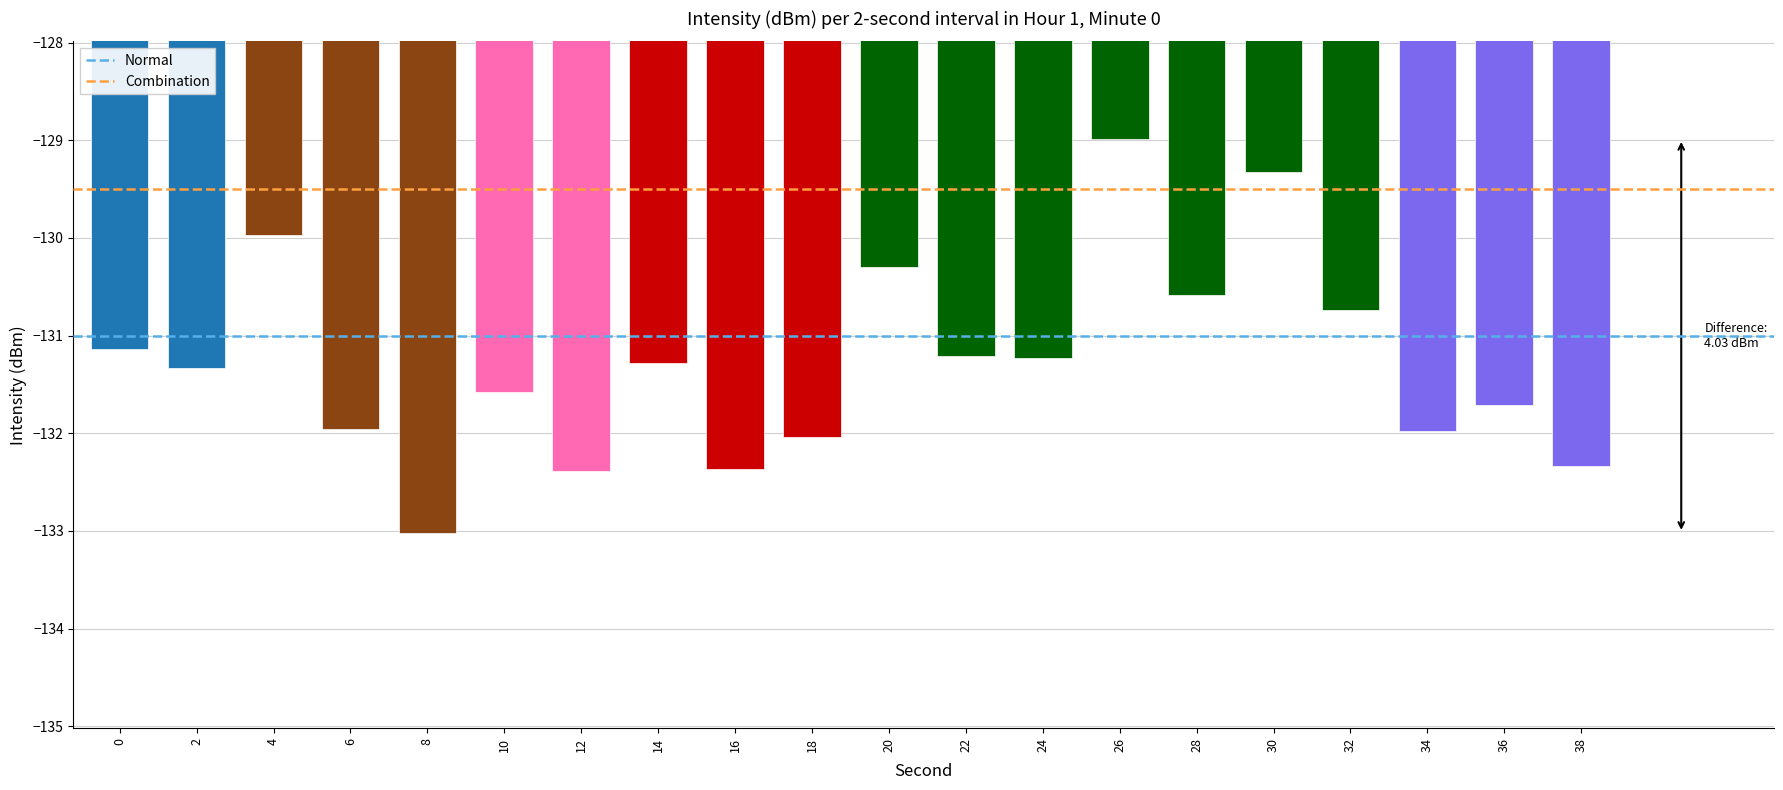

True or false: the data shows -131.3 at 2.

True